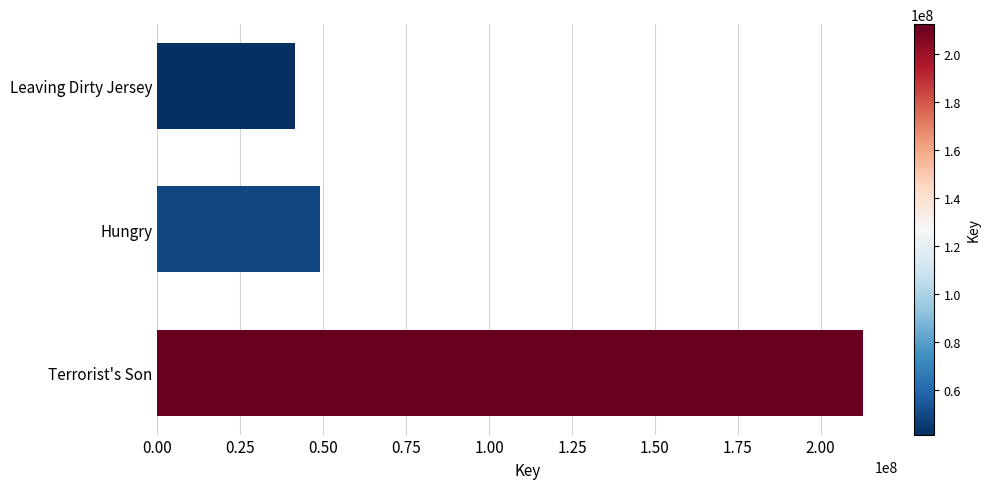

Reading bottom to top, transcribe all the data shown in this chart.

212613823	48958934	41551722